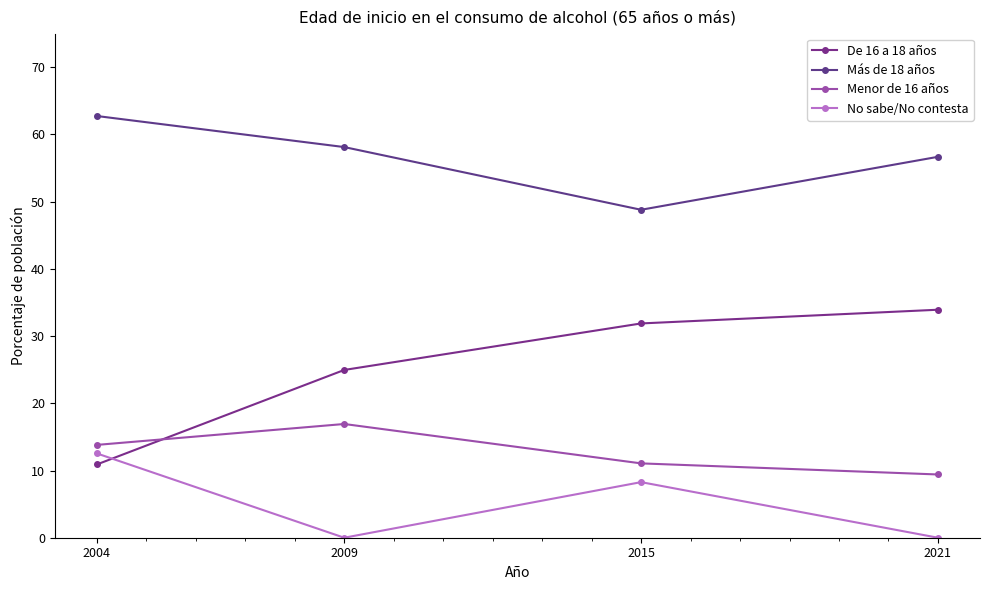

True or false: De 16 a 18 años has a value of 19.2 at 2021.

False